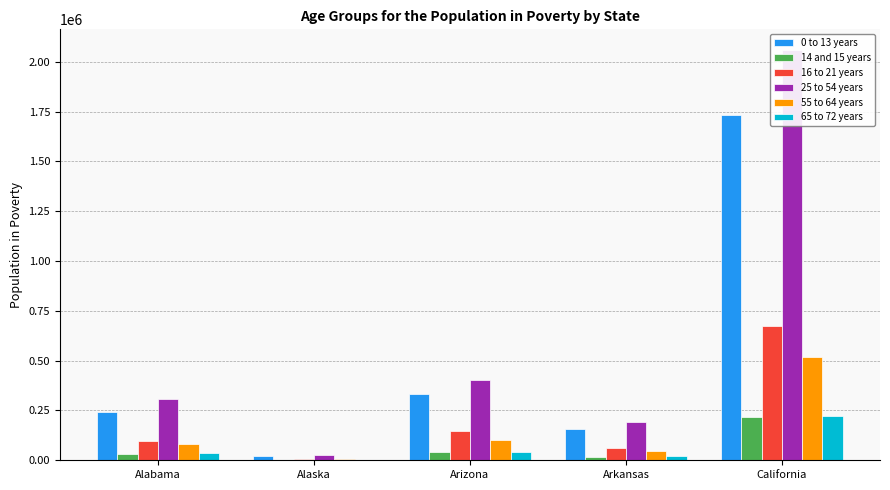

Which series has the largest range (max minus min)?

25 to 54 years